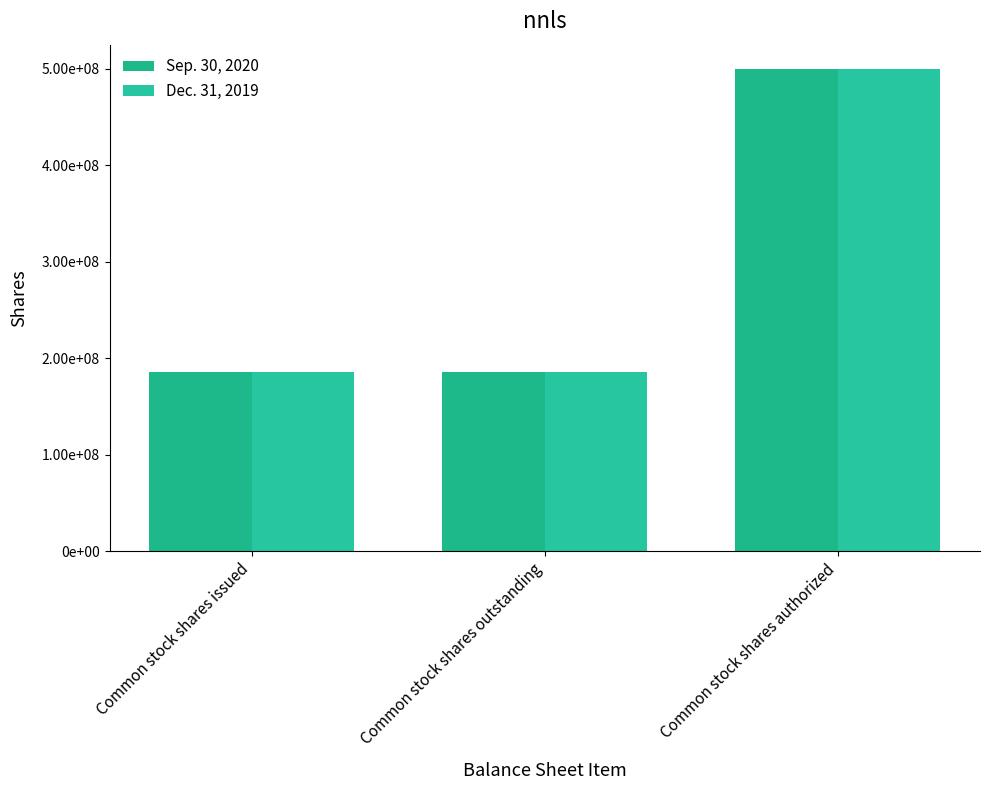

At how many categories does at least one series exceed 439736490?

1